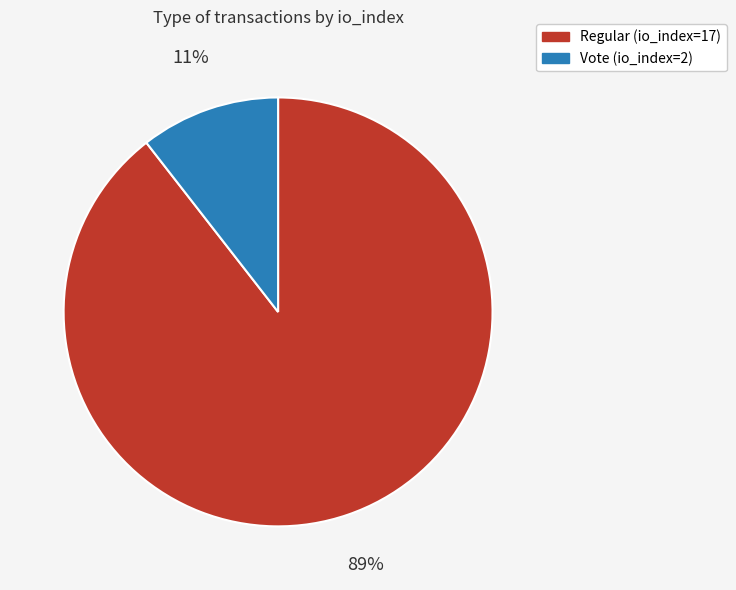

Which slice represents more than half of the pie?

Regular (io_index=17)